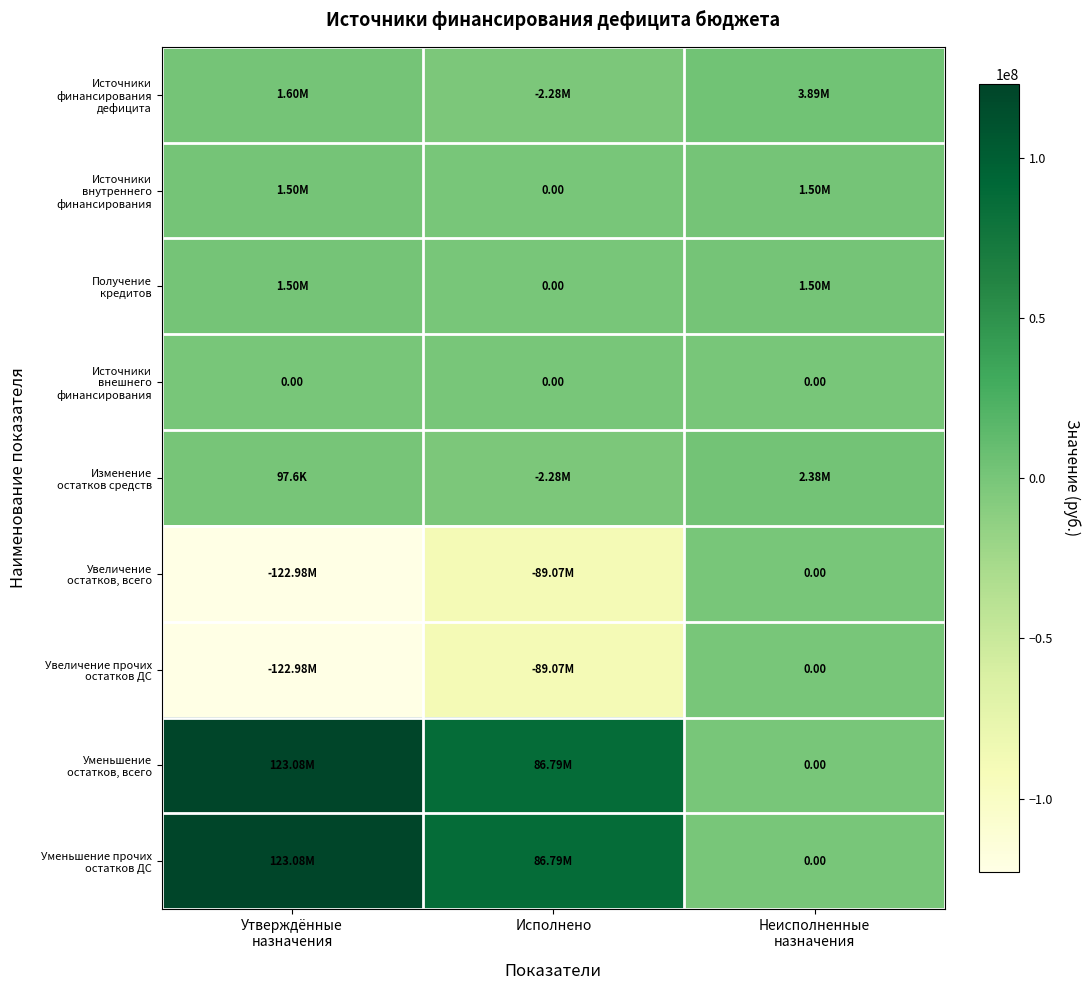

At how many categories does at least one series exceed 11806229?

2